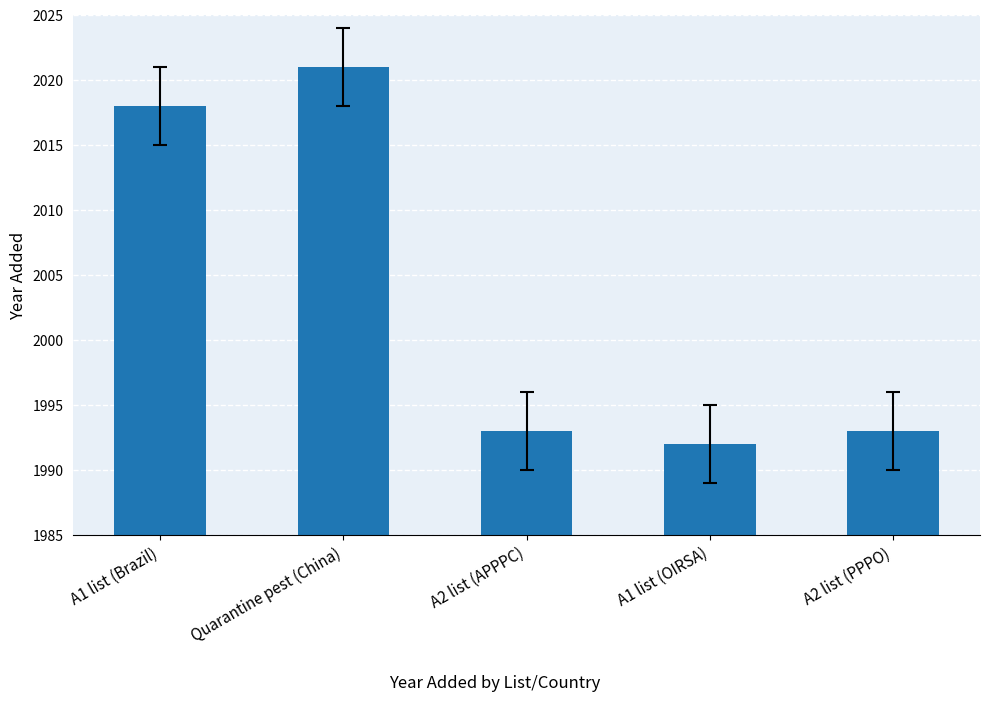

Count the number of data series in this chart.

1